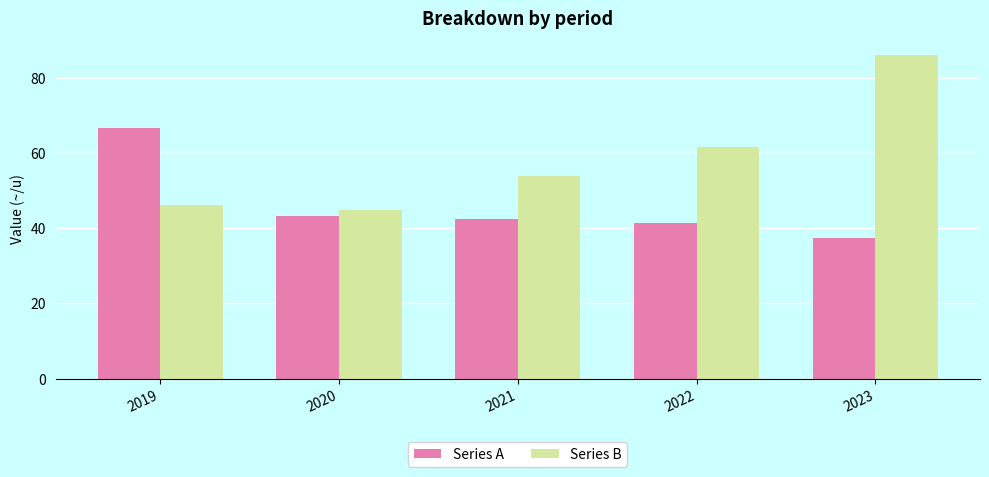

What is the value of the Series A bar at the 5th from the left?

37.3